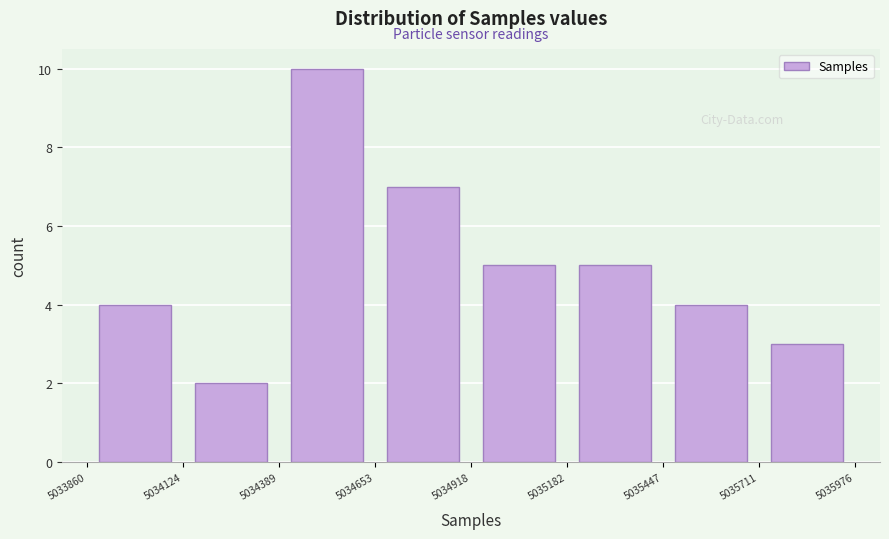

Reading left to right, transcribe this chart: for each bar, give the range it covers on the x-axis and its height. The values are not printed on the chart, so give them approximately, as read against the axis.

5033860 to 5034124: 4
5034124 to 5034389: 2
5034389 to 5034653: 10
5034653 to 5034918: 7
5034918 to 5035182: 5
5035182 to 5035447: 5
5035447 to 5035711: 4
5035711 to 5035976: 3